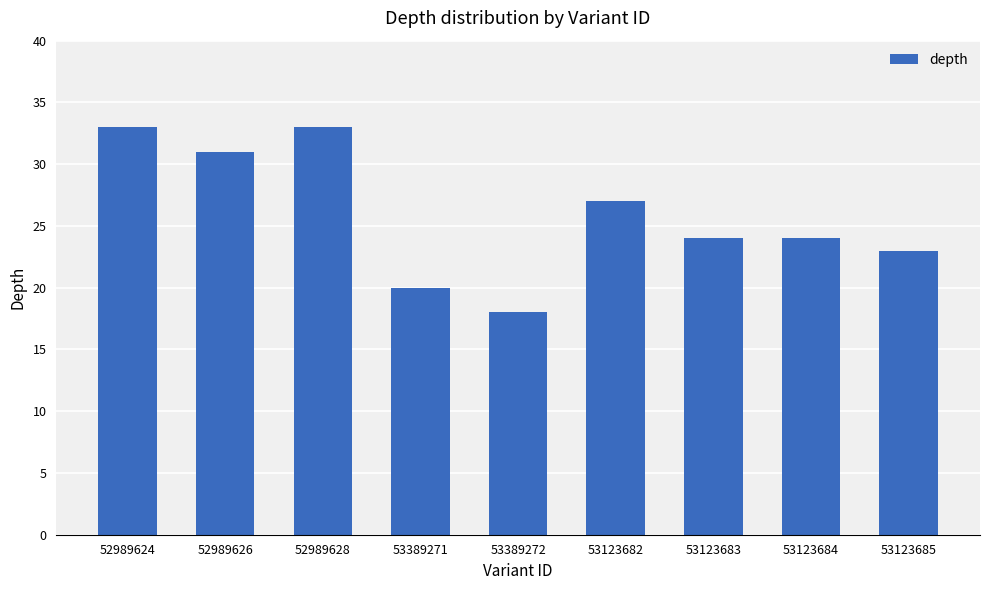

What is the change in value from 52989624 to 53123684?

-9